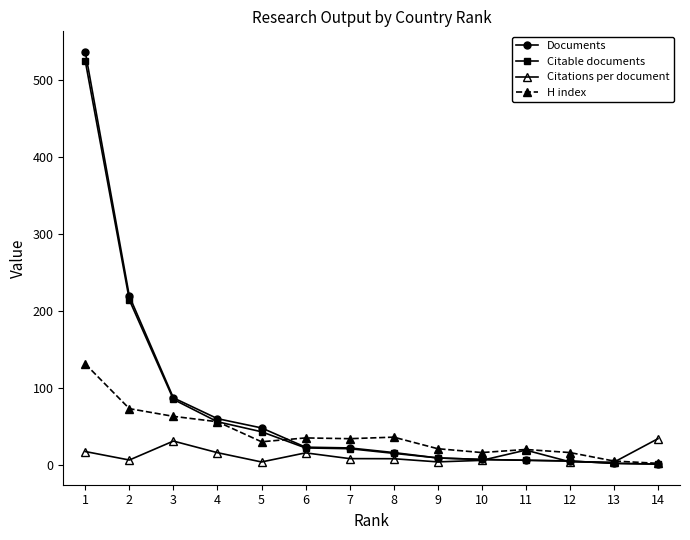

Between 4 and 9, which series saw the biggest shift?

Documents